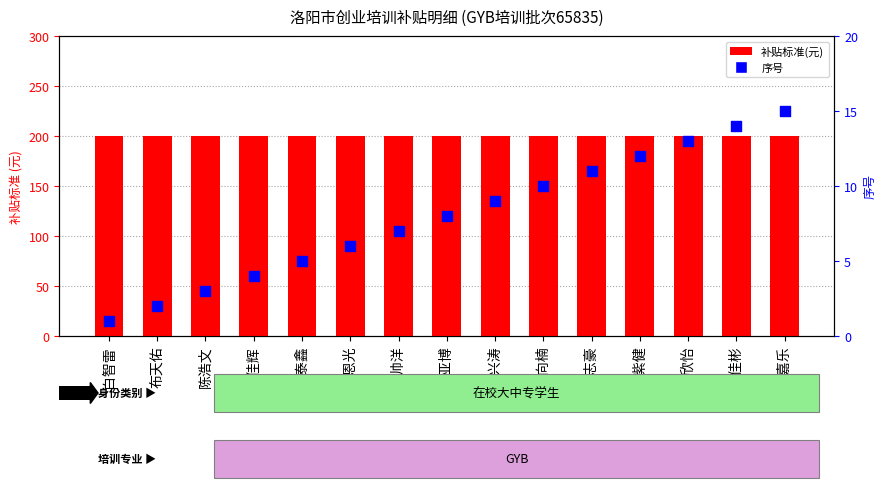

At how many categories does at least one series exceed 107?

15